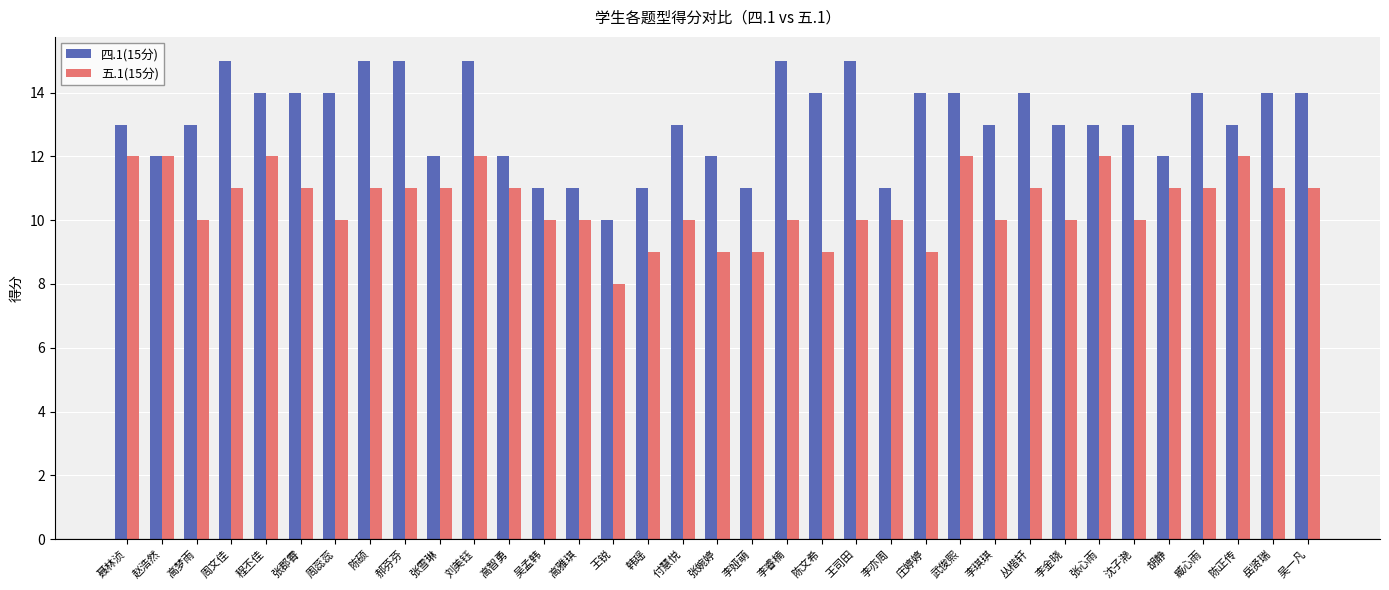

At which category is the sum across all series the highest?

刘美钰